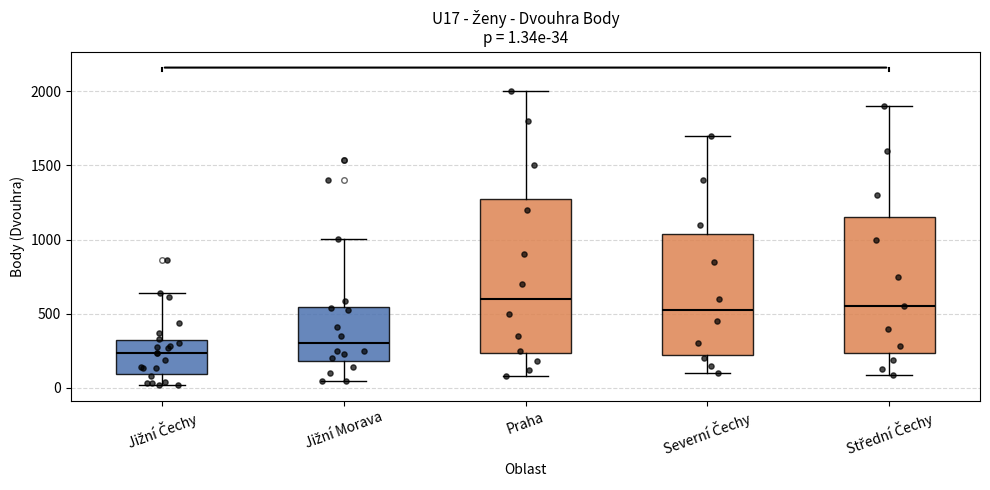

Which box has the lowest median line?

Jižní Čechy